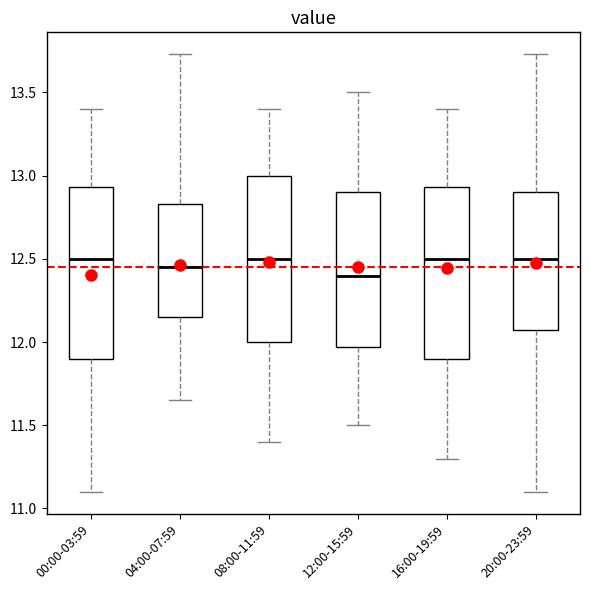

Reading left to right, transcribe this box plot: for each box, give where its median line is, the range the box spans, and where its two whiskers end, as read against the y-axis. The values are not printed on the chart, so give them approximately, as read against the axis.

00:00-03:59: median 12.50, box 11.90 to 12.95, whiskers 11.10 to 13.40
04:00-07:59: median 12.45, box 12.15 to 12.85, whiskers 11.65 to 13.75
08:00-11:59: median 12.50, box 12.00 to 13.00, whiskers 11.40 to 13.40
12:00-15:59: median 12.40, box 11.95 to 12.90, whiskers 11.50 to 13.50
16:00-19:59: median 12.50, box 11.90 to 12.95, whiskers 11.30 to 13.40
20:00-23:59: median 12.50, box 12.05 to 12.90, whiskers 11.10 to 13.75